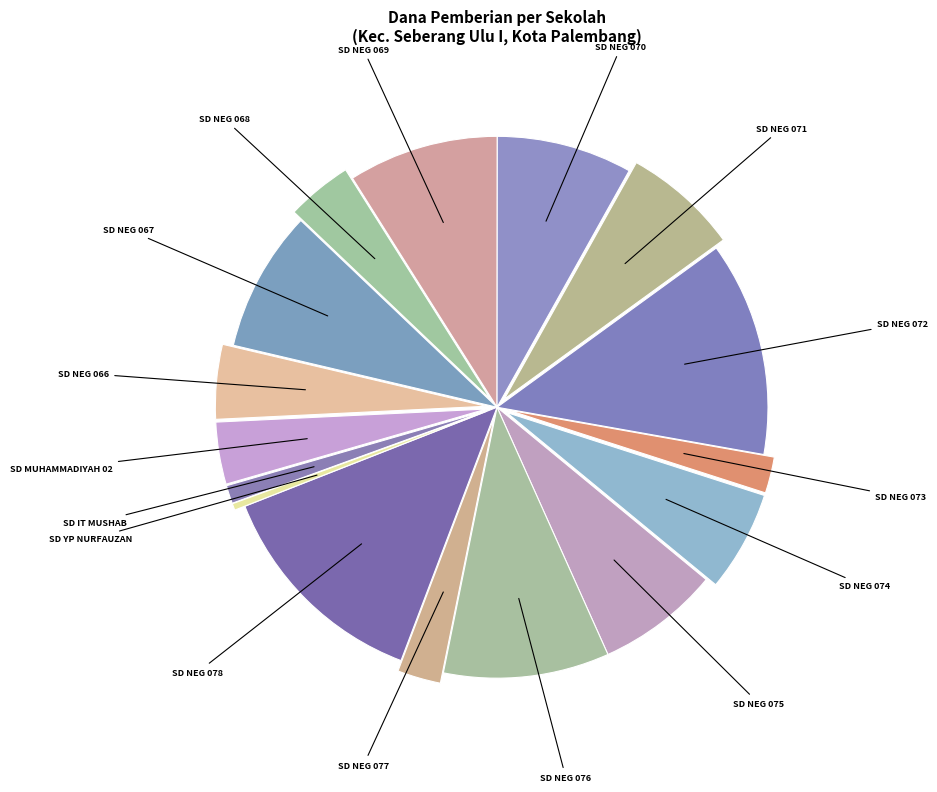

Does SD MUHAMMADIYAH 02 account for over 50% of the chart?

No